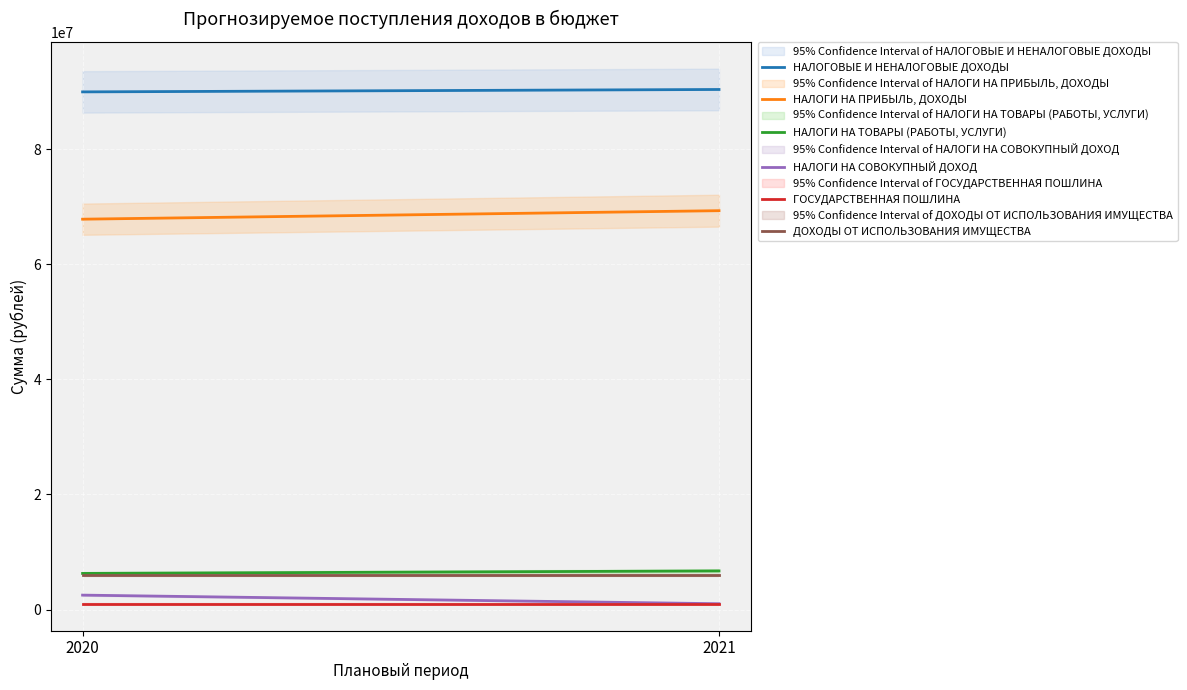

What is the value of the ДОХОДЫ ОТ ИСПОЛЬЗОВАНИЯ ИМУЩЕСТВА point at the 2nd from the left?

5986327